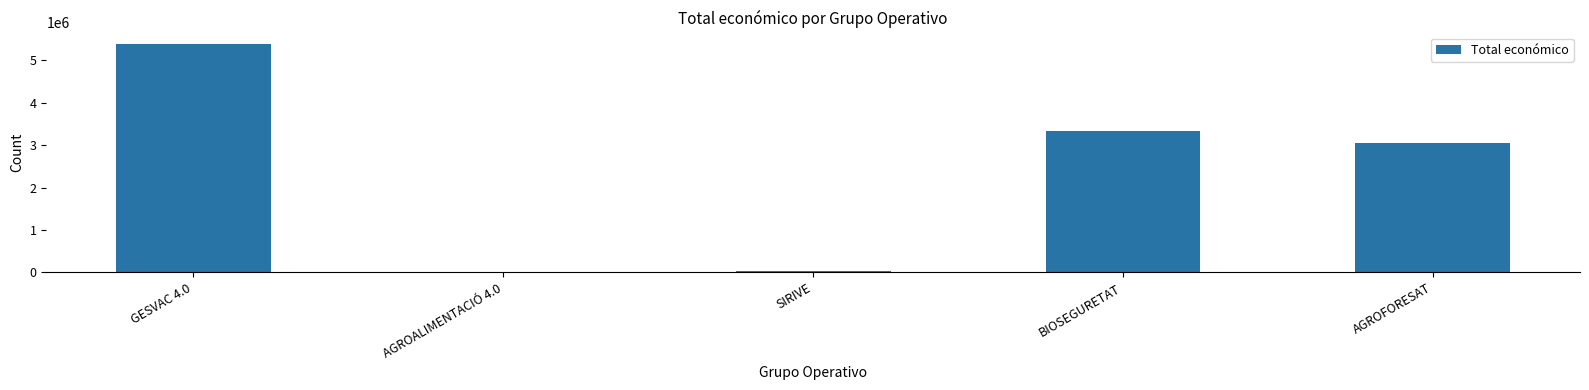

The value at GESVAC 4.0 is 5390598. True or false?

True